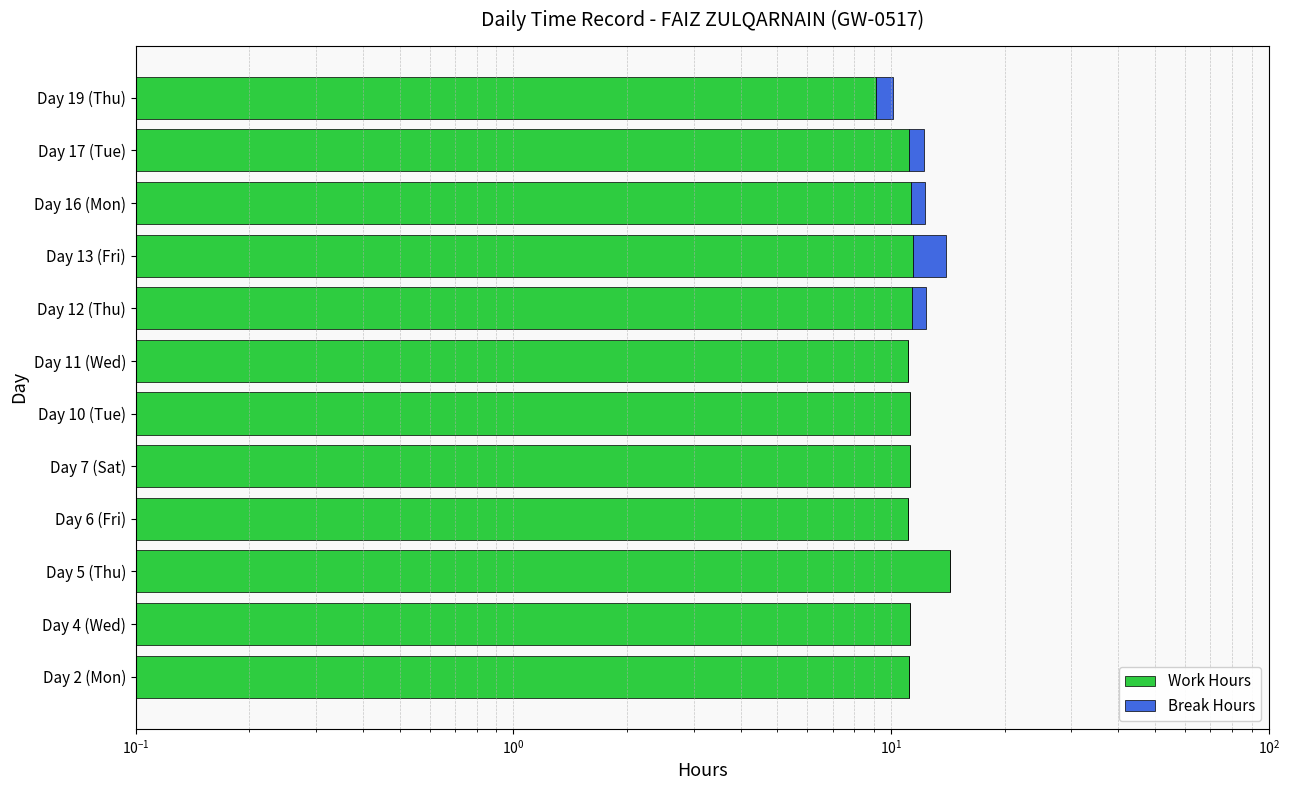

How many bars are there in each group?

2